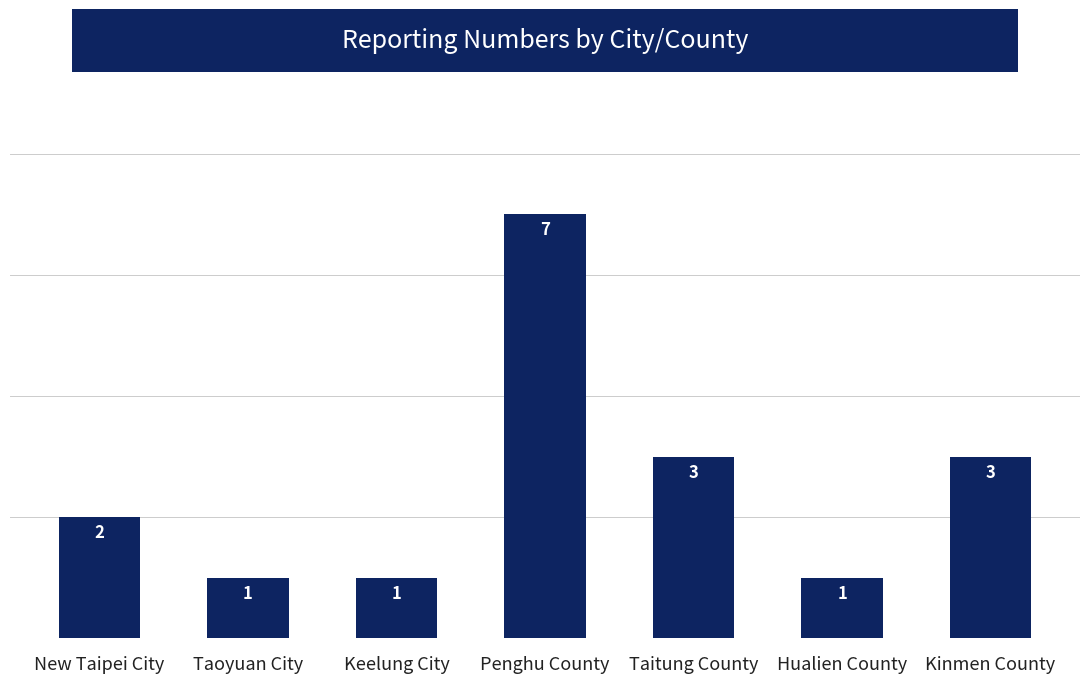

Reading left to right, transcribe all the data shown in this chart.

New Taipei City=2	Taoyuan City=1	Keelung City=1	Penghu County=7	Taitung County=3	Hualien County=1	Kinmen County=3